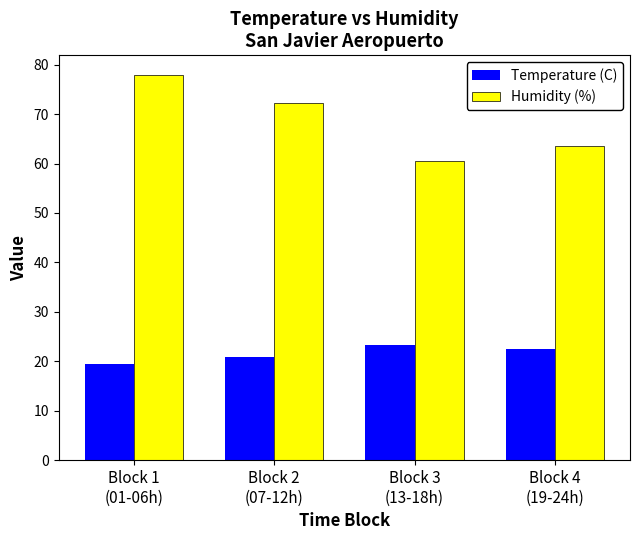

The value of Temperature (C) at Block 2
(07-12h) is 36.6. True or false?

False